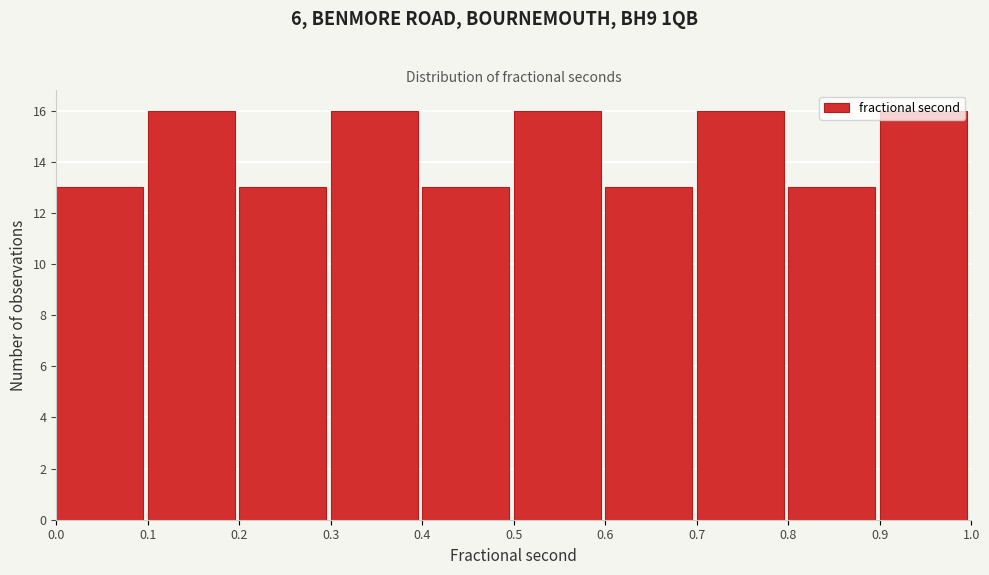

What is the height of the bar covering 0.3 to 0.4 on the x-axis? The values are not printed on the chart, so give them approximately, as read against the axis.

16